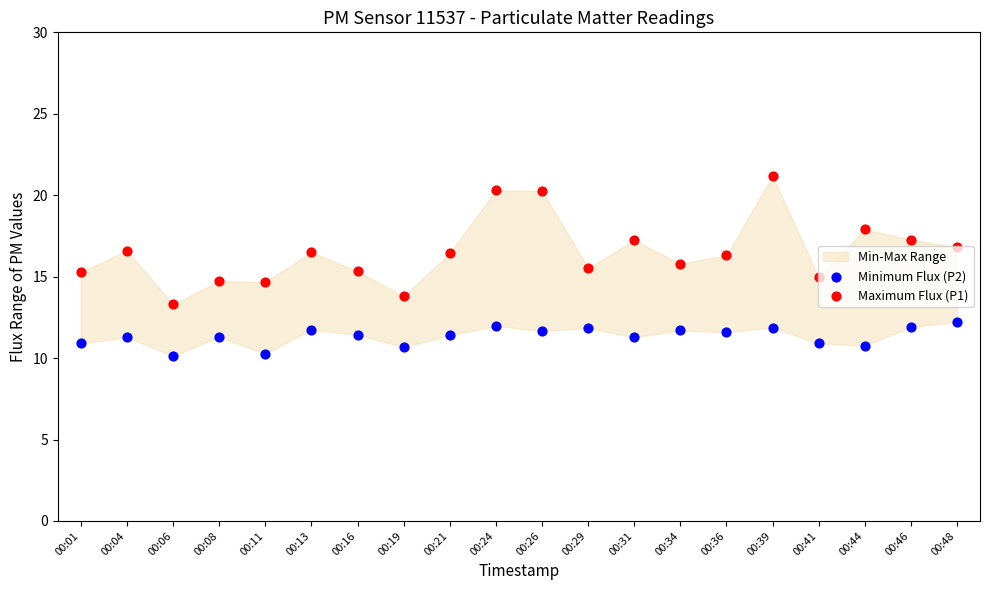

At which category is the sum across all series the highest?

00:39